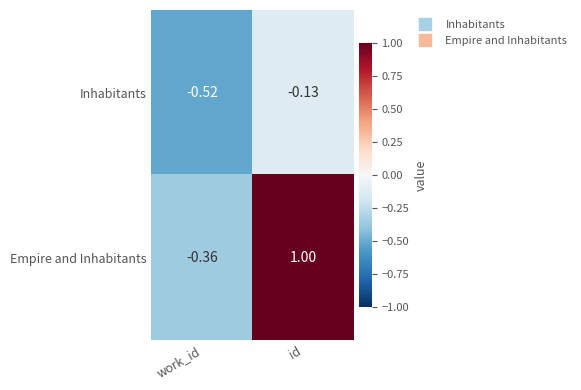

Rank the series by their average value, from highest to lowest.

Empire and Inhabitants, Inhabitants